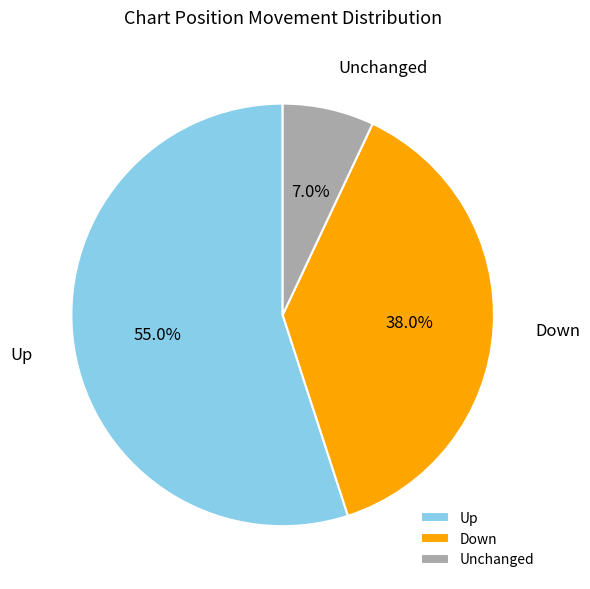

Which has a higher value, Up or Down?

Up